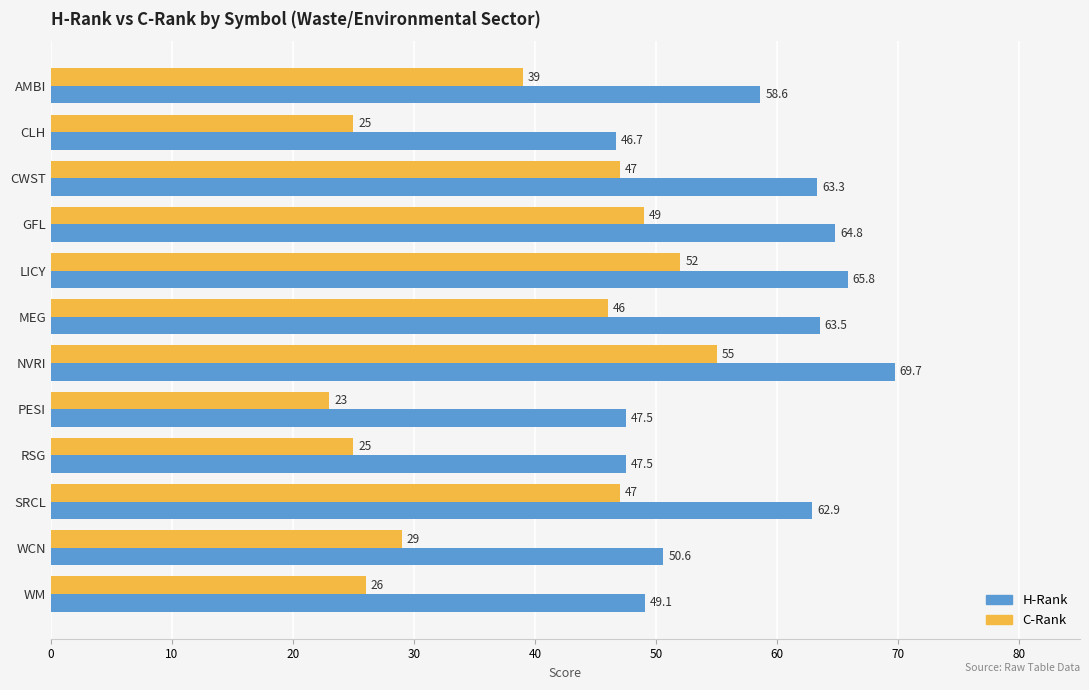

What is the maximum value shown in the chart?

69.7